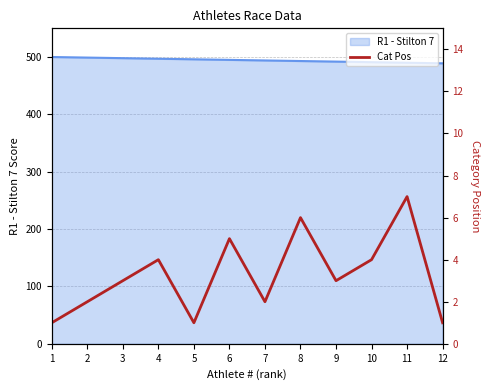

Is it true that R1 - Stilton 7 equals 489 at 12?

True